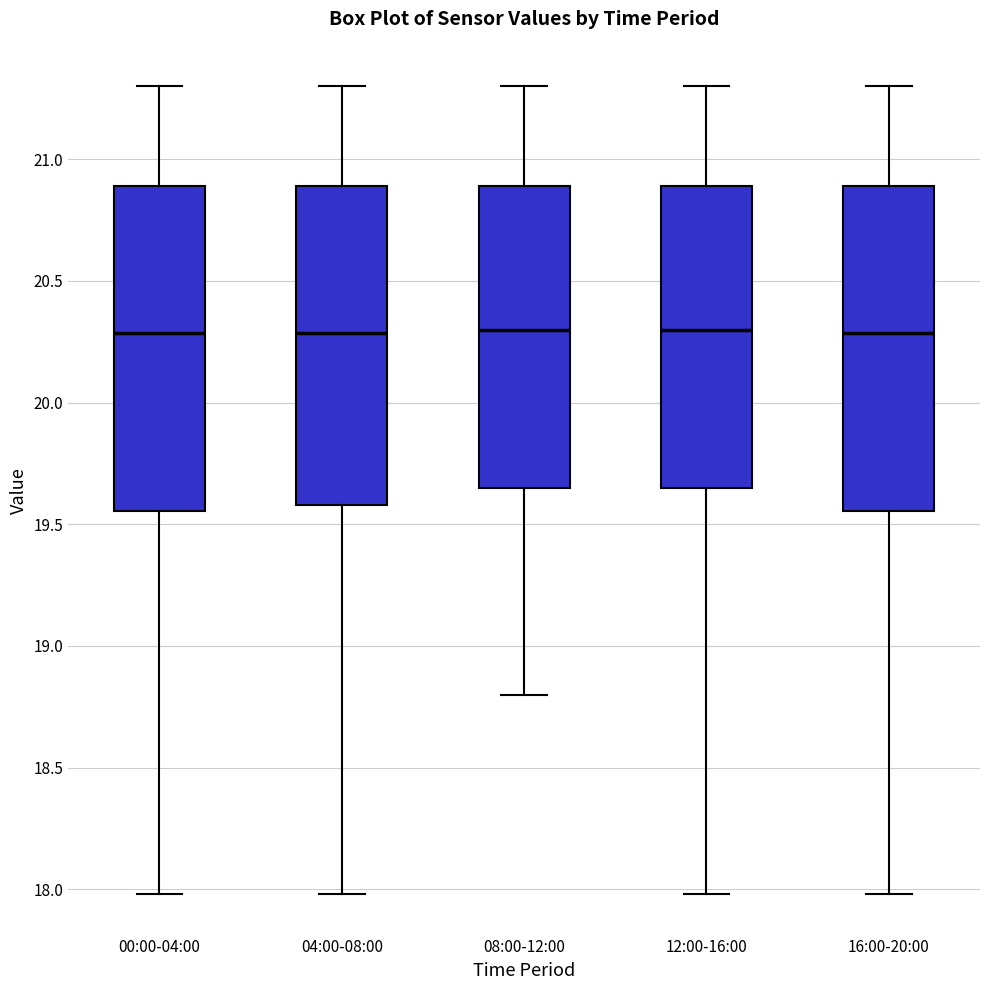

Reading left to right, transcribe this box plot: for each box, give where its median line is, the range the box spans, and where its two whiskers end, as read against the y-axis. The values are not printed on the chart, so give them approximately, as read against the axis.

00:00-04:00: median 20.30, box 19.55 to 20.90, whiskers 18.00 to 21.30
04:00-08:00: median 20.30, box 19.60 to 20.90, whiskers 18.00 to 21.30
08:00-12:00: median 20.30, box 19.65 to 20.90, whiskers 18.80 to 21.30
12:00-16:00: median 20.30, box 19.65 to 20.90, whiskers 18.00 to 21.30
16:00-20:00: median 20.30, box 19.55 to 20.90, whiskers 18.00 to 21.30